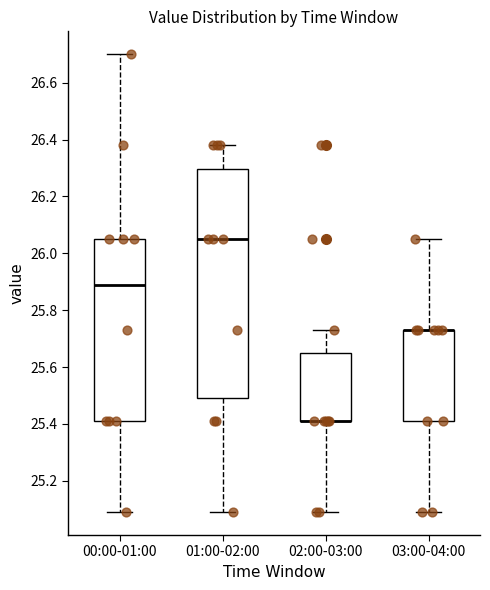

Reading left to right, read every box against the y-axis: the position of its median line, the range the box covers, and the ends of its whiskers. The values are not printed on the chart, so give them approximately, as read against the axis.

00:00-01:00: median 25.90, box 25.42 to 26.06, whiskers 25.10 to 26.70
01:00-02:00: median 26.06, box 25.50 to 26.30, whiskers 25.10 to 26.38
02:00-03:00: median 25.42 (drawn on the box's lower edge), box 25.42 to 25.66, whiskers 25.10 to 25.74
03:00-04:00: median 25.74 (drawn on the box's upper edge), box 25.42 to 25.74, whiskers 25.10 to 26.06